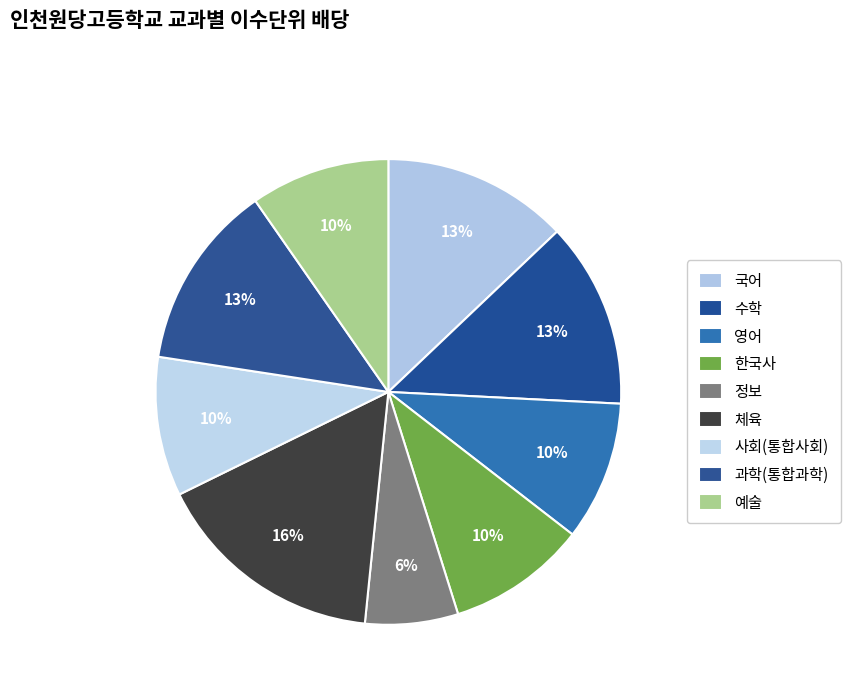

Which has a higher value, 수학 or 영어?

수학